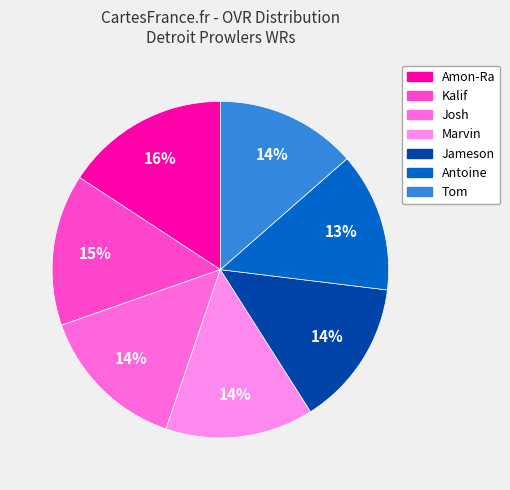

Is there a majority slice in this chart?

No